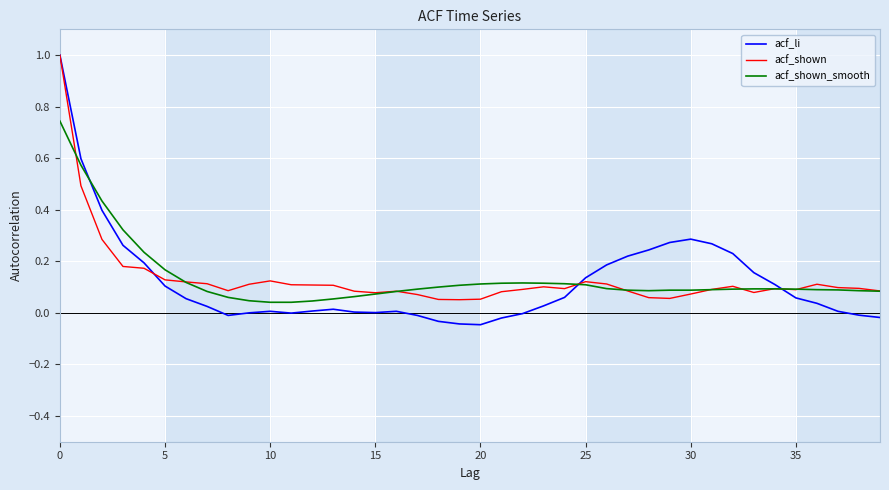

What is the maximum value shown in the chart?

1.0